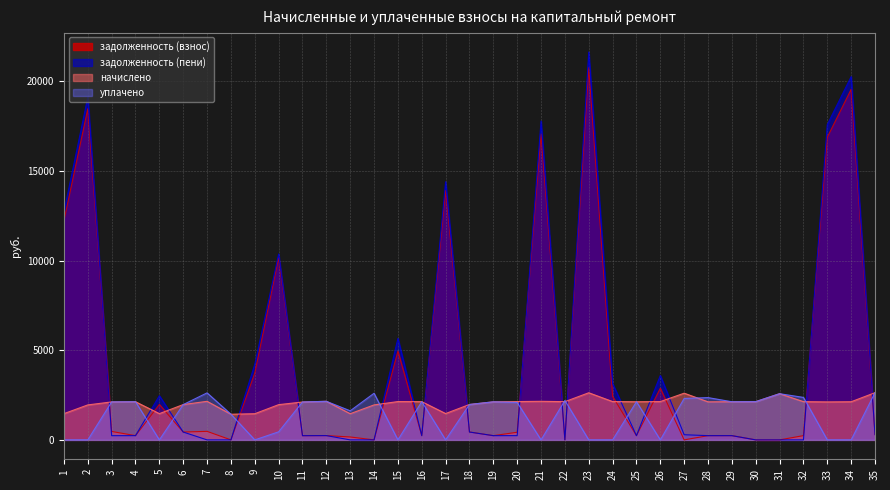

What is the approximate value of начислено at 15?

2137.0